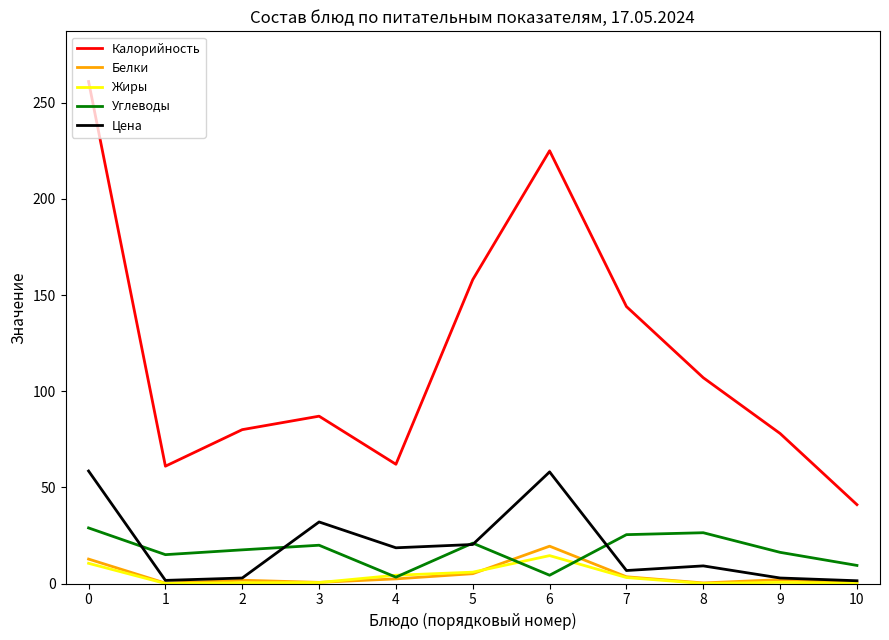

What is the difference between the maximum and minimum values in the Жиры series?

14.5